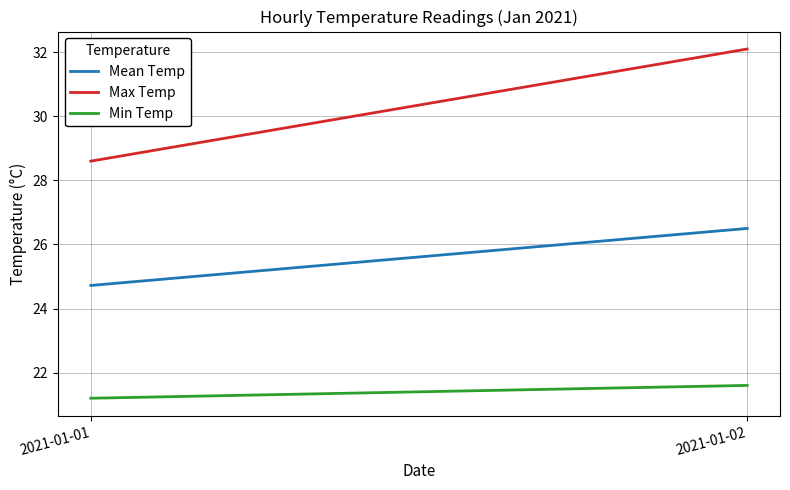

List the series in order of their peak value, lowest first.

Min Temp, Mean Temp, Max Temp